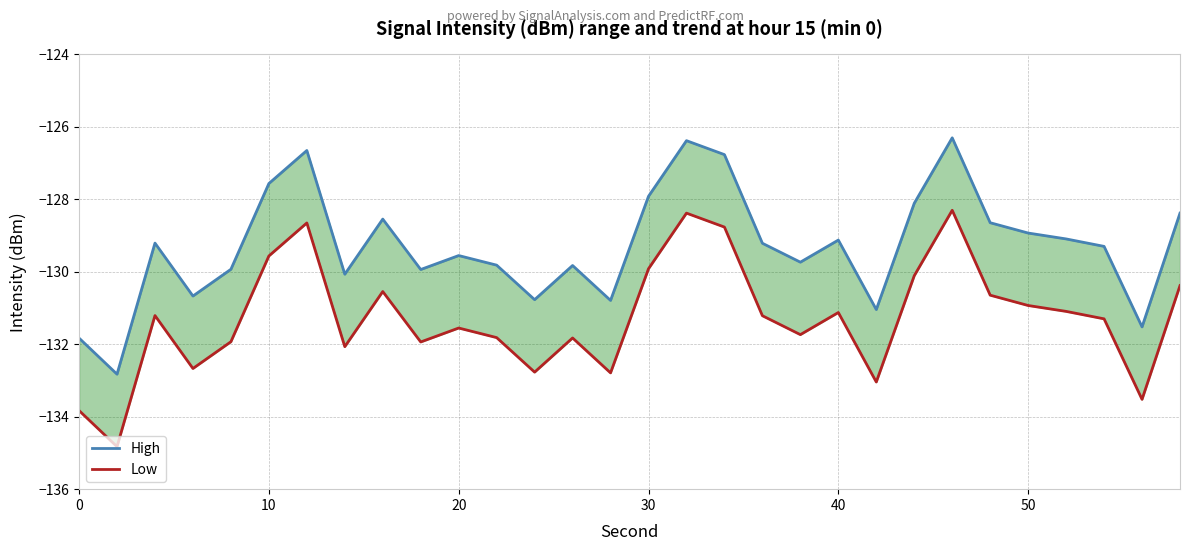

Rank the series by their maximum value, from lowest to highest.

Low, High